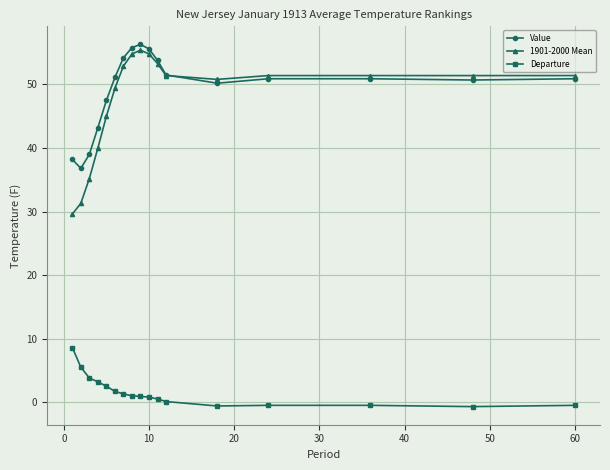

True or false: Value and Departure intersect in this chart.

False